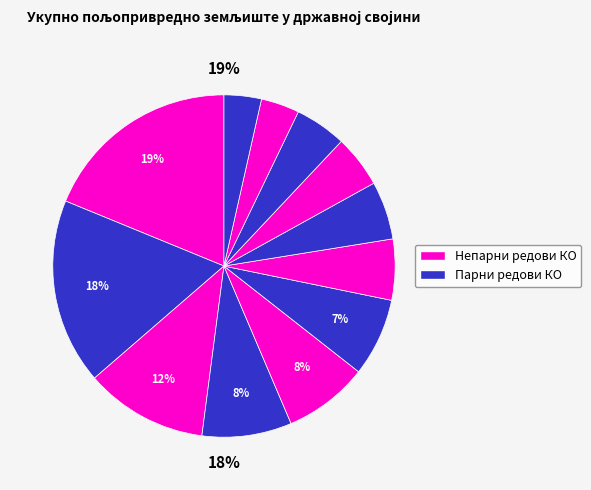

Is it true that Доњи Рињ is 14% of the pie?

False